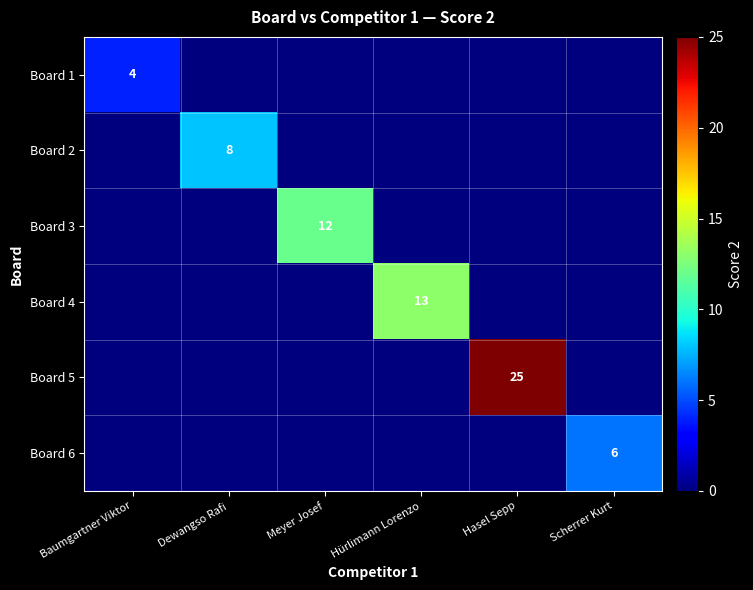

Is it true that Board 2 equals 8 at Dewangso Rafi?

True